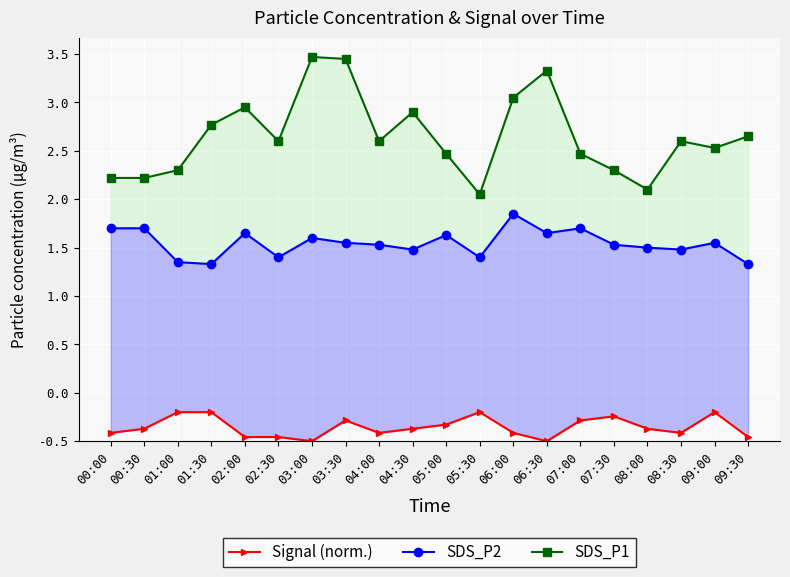

Where is the first local maximum for SDS_P2?

02:00